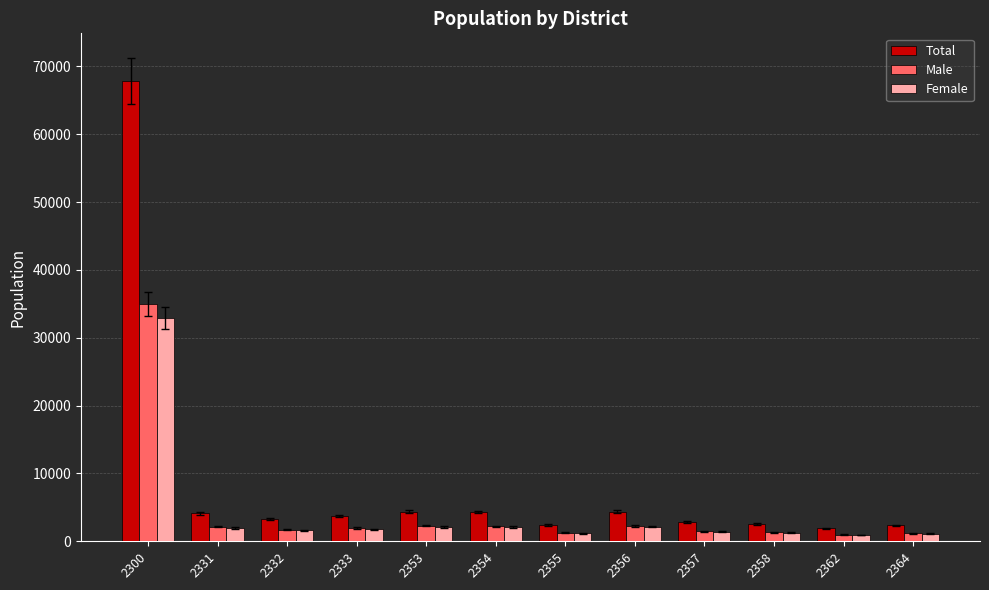

At which category is the sum across all series the highest?

2300